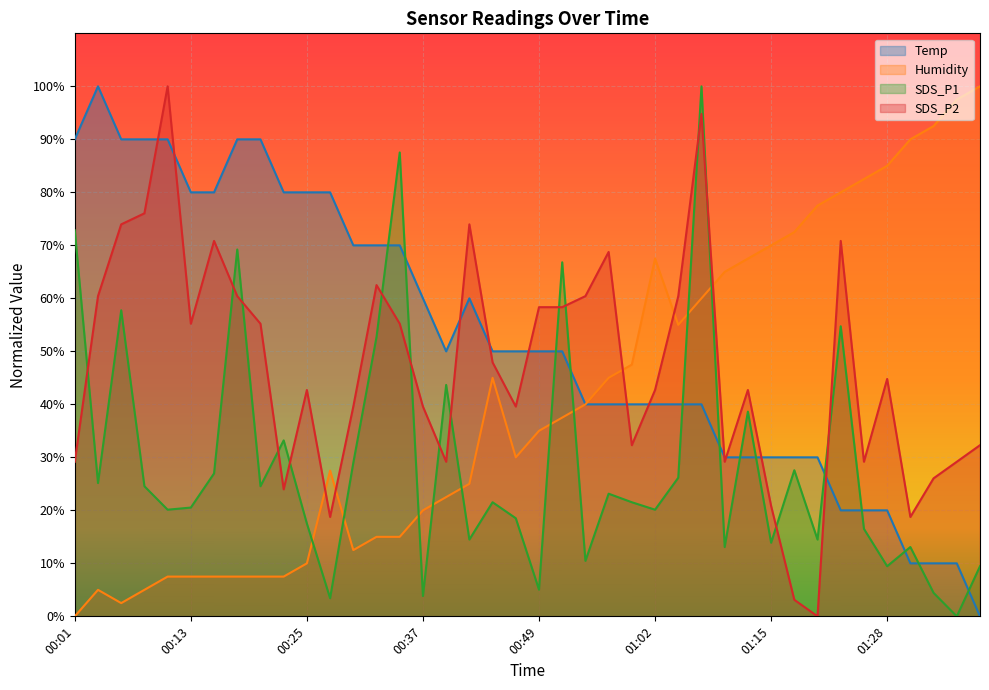

How many series are shown in this chart?

4